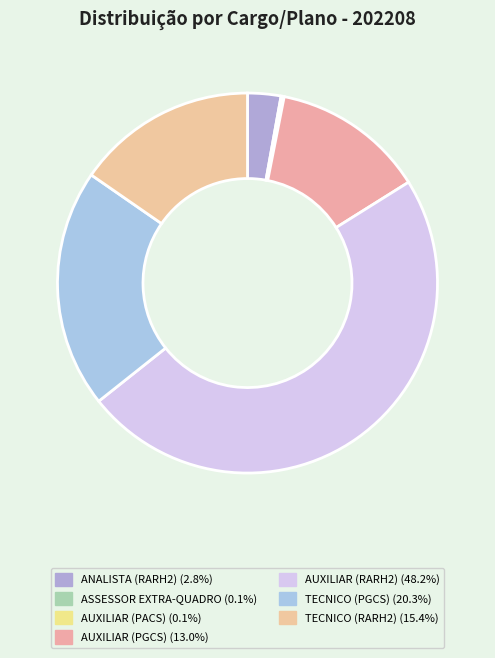

Is there any slice that represents more than half of the pie?

No